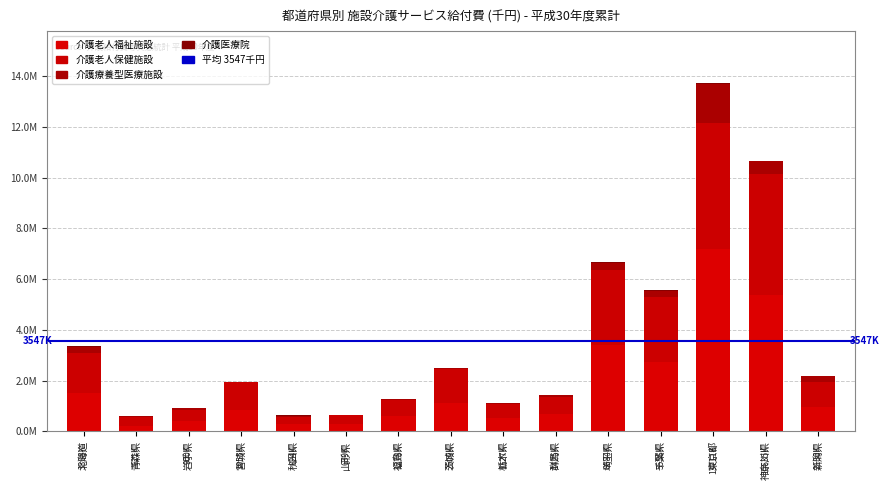

Are the bars grouped side by side (vs. stacked)?

No